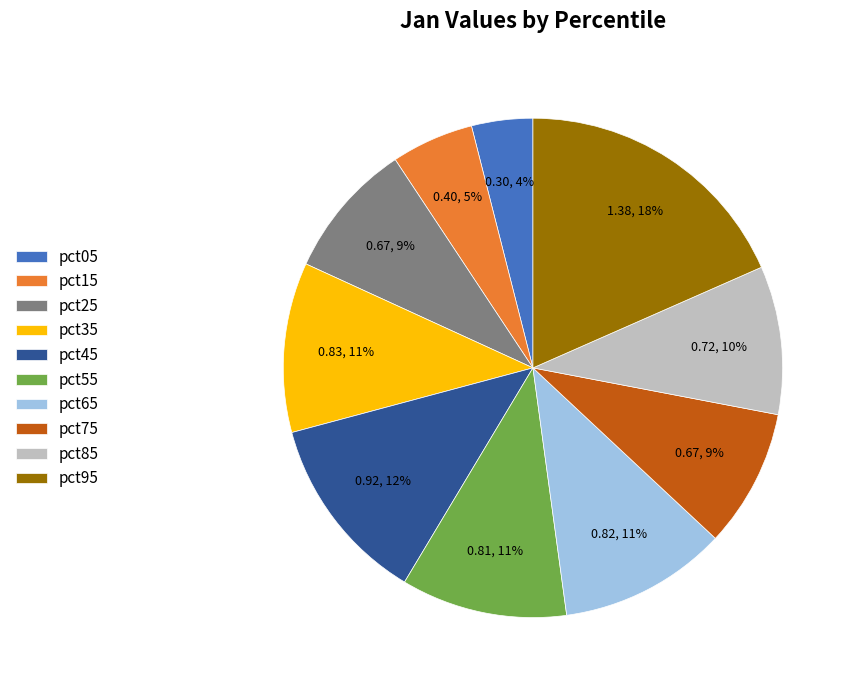

To the nearest percent, what is the difference between the largest and smallest slice percentages?

14%